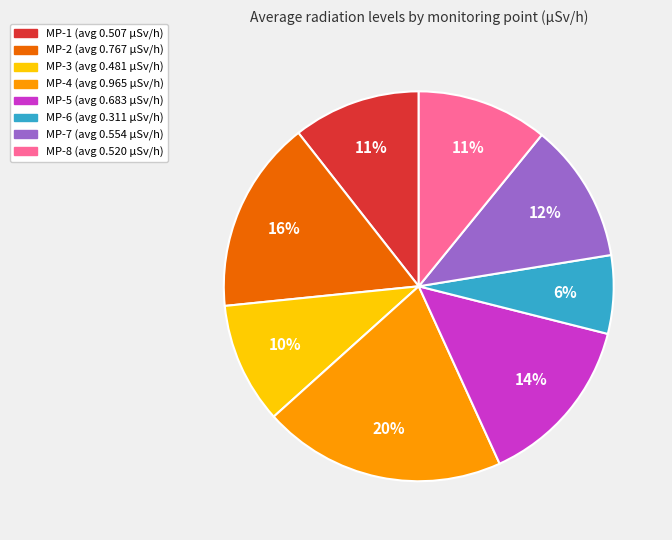

Is there a majority slice in this chart?

No